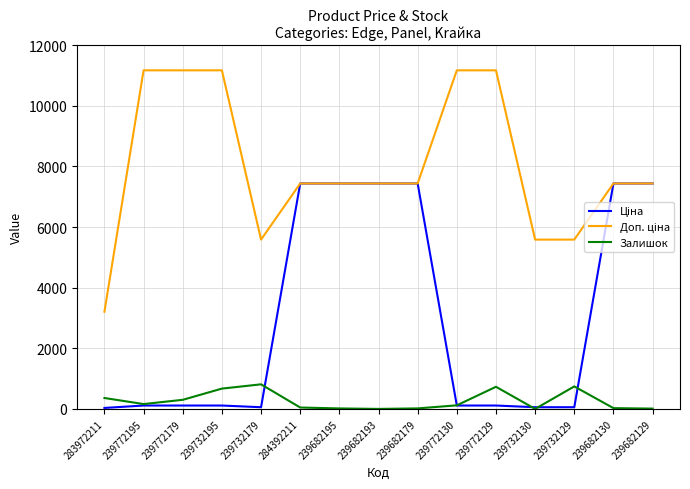

True or false: Залишок has more than 2 interior local peaks.

True